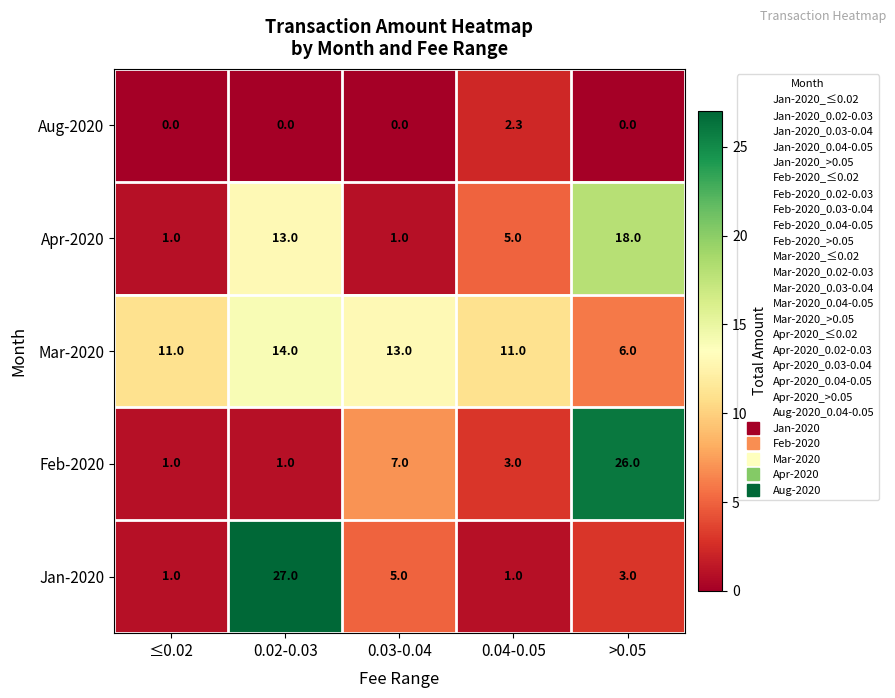

Rank the series at 0.04-0.05 from highest to lowest value.

Mar-2020, Apr-2020, Feb-2020, Aug-2020, Jan-2020